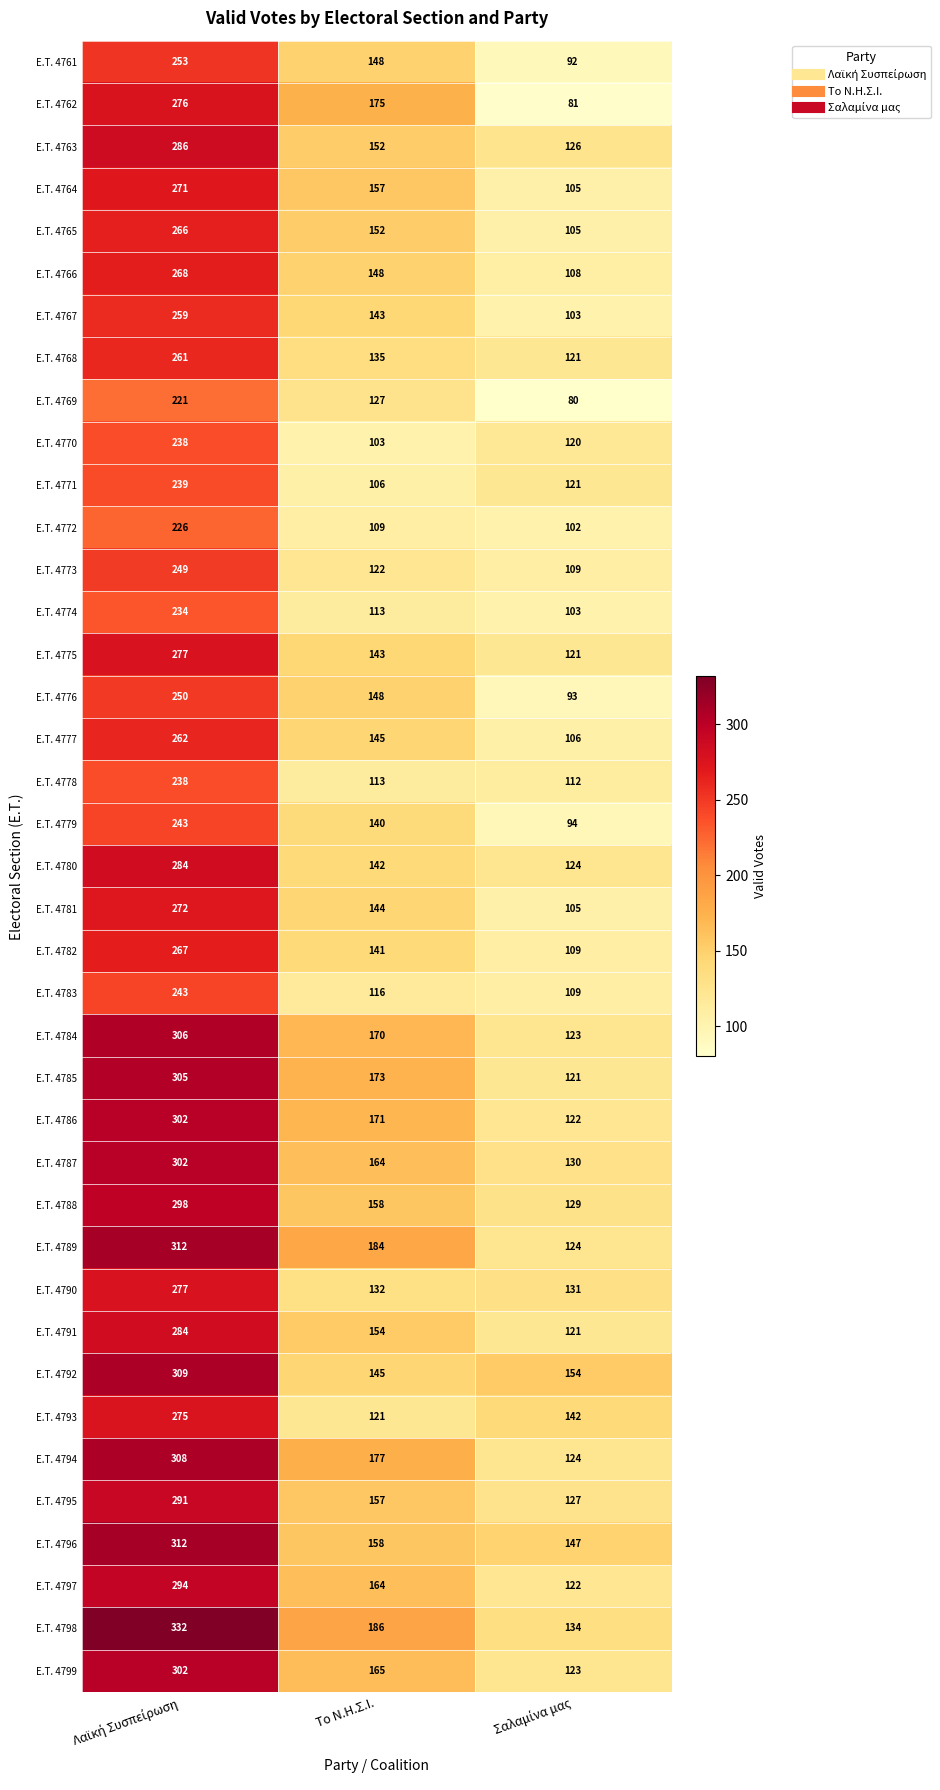

Is it true that E.T. 4789 equals 107 at Το Ν.Η.Σ.Ι.?

False